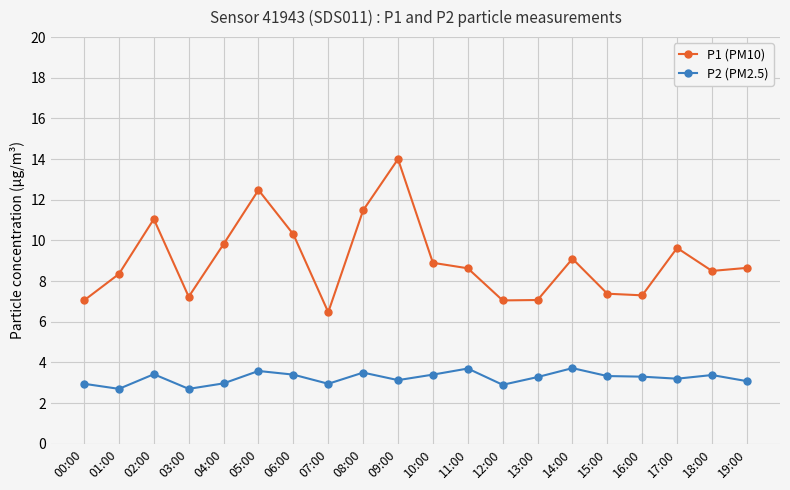

Is this an area chart (filled region under the line)?

No